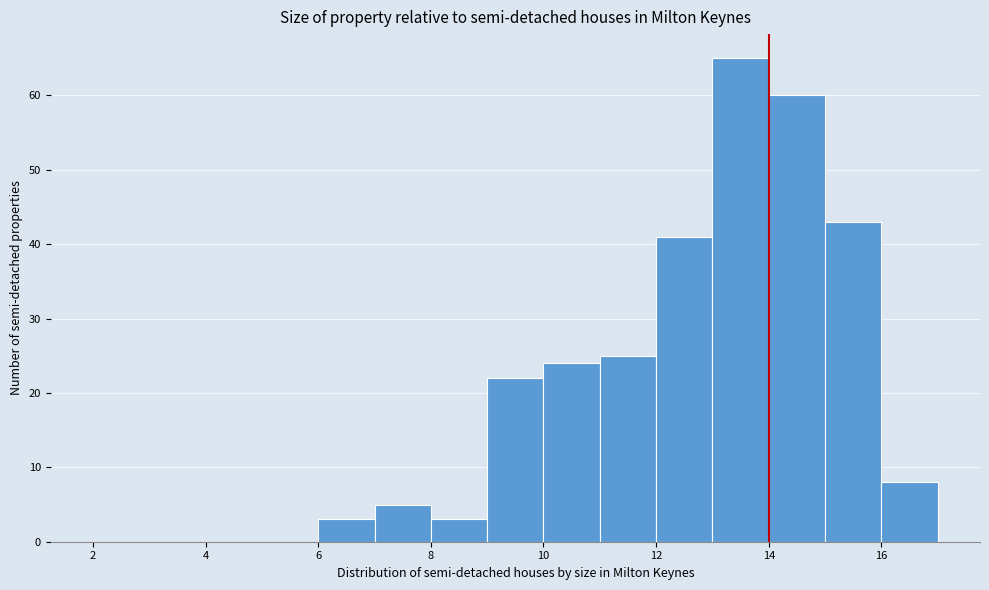

What is the height of the bar covering 14 to 15 on the x-axis? The values are not printed on the chart, so give them approximately, as read against the axis.

60